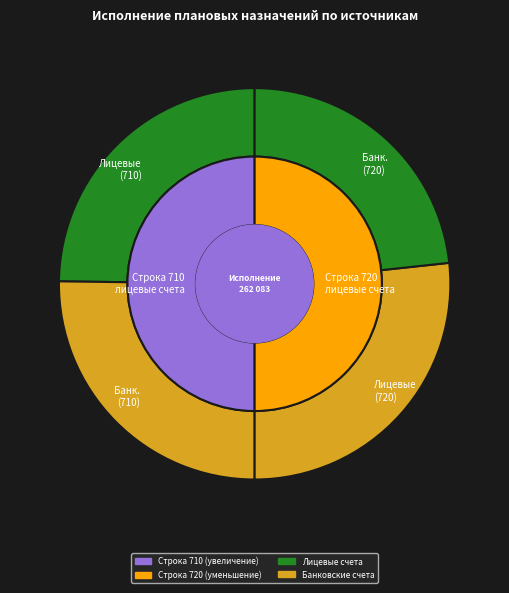

Which series has the widest spread of values?

через лицевые счета